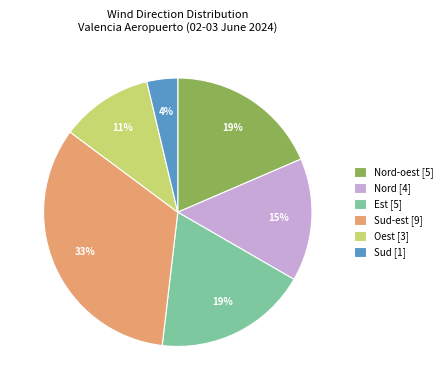

Do Nord [4] and Est [5] together represent more than half of the pie?

No